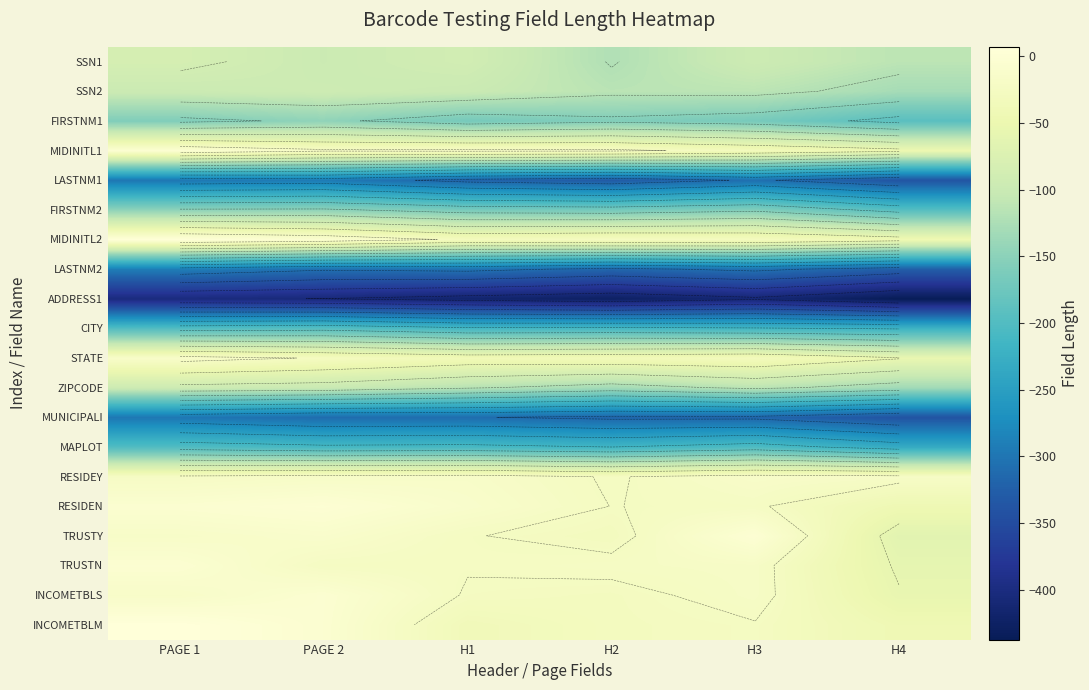

True or false: INCOMETBLS has a value of -26.3 at PAGE 1.

False